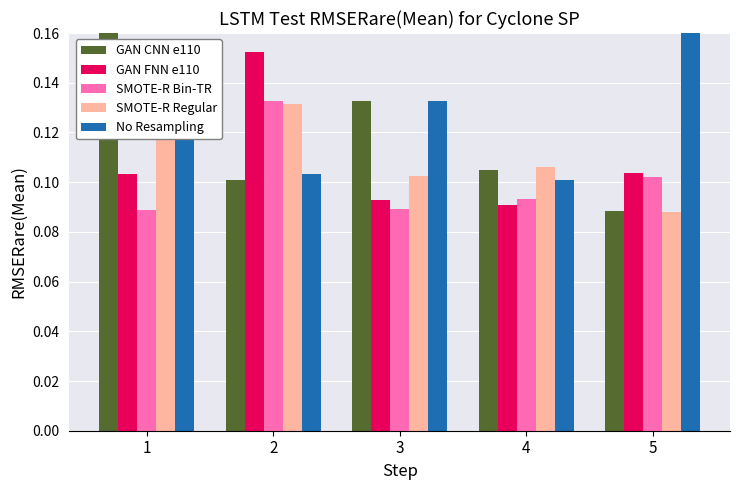

Which series changed the most between 3 and 4?

No Resampling